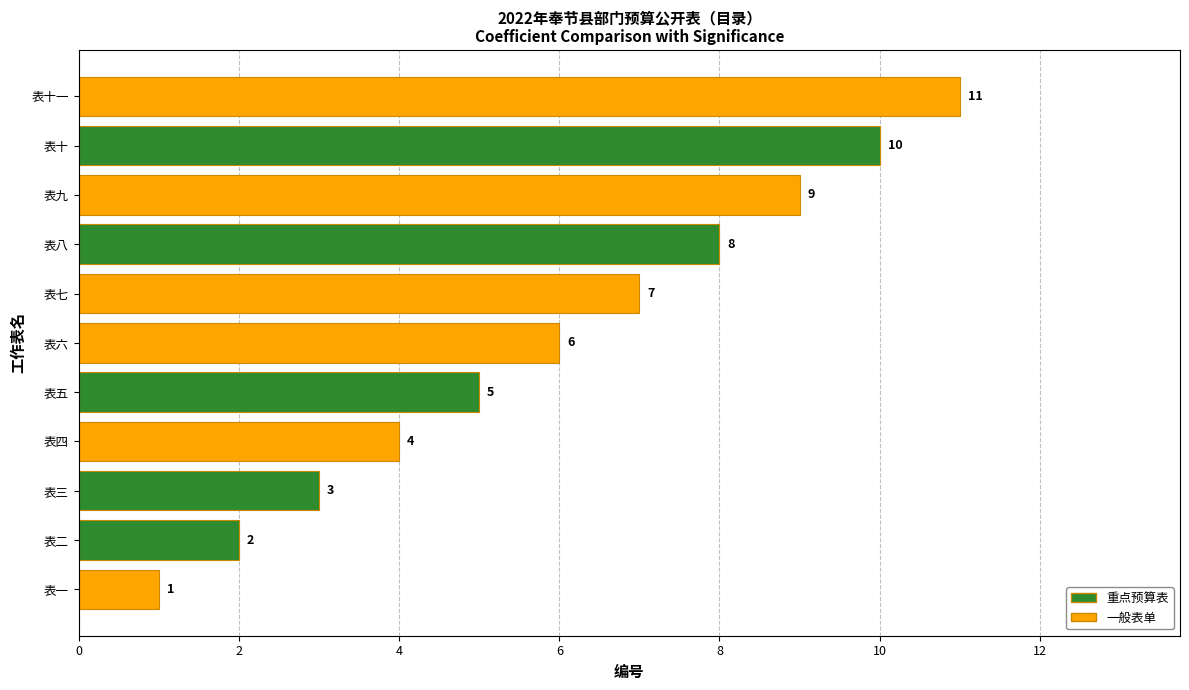

How many values are between 3 and 9?

7